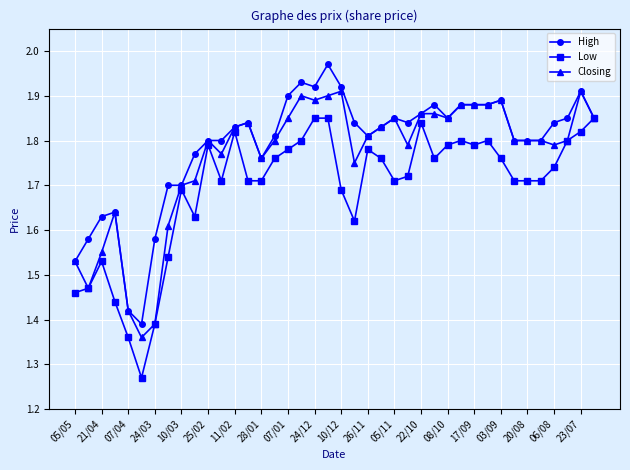

Count the Closing values in the range 1 to 2.

40